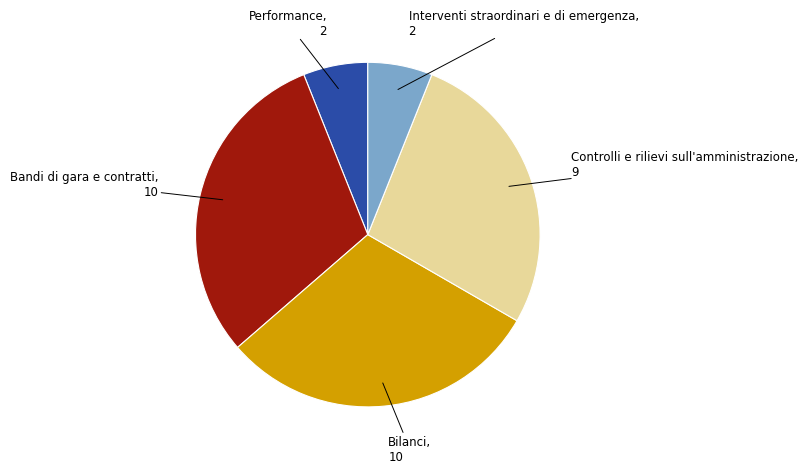

Is there any slice that represents more than half of the pie?

No